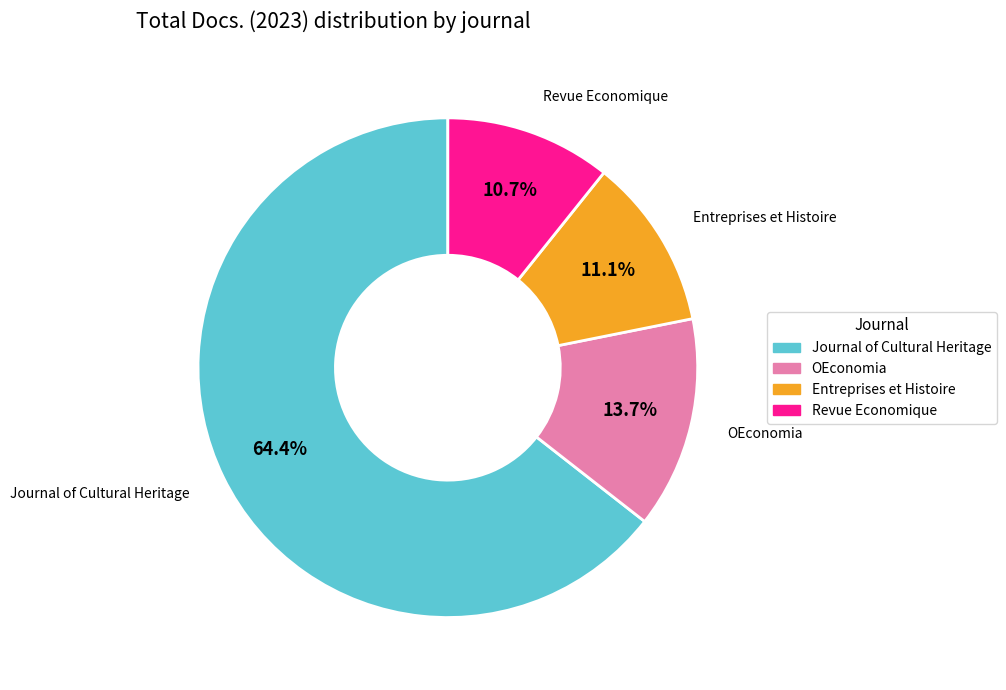

Count the number of slices in the pie.

4